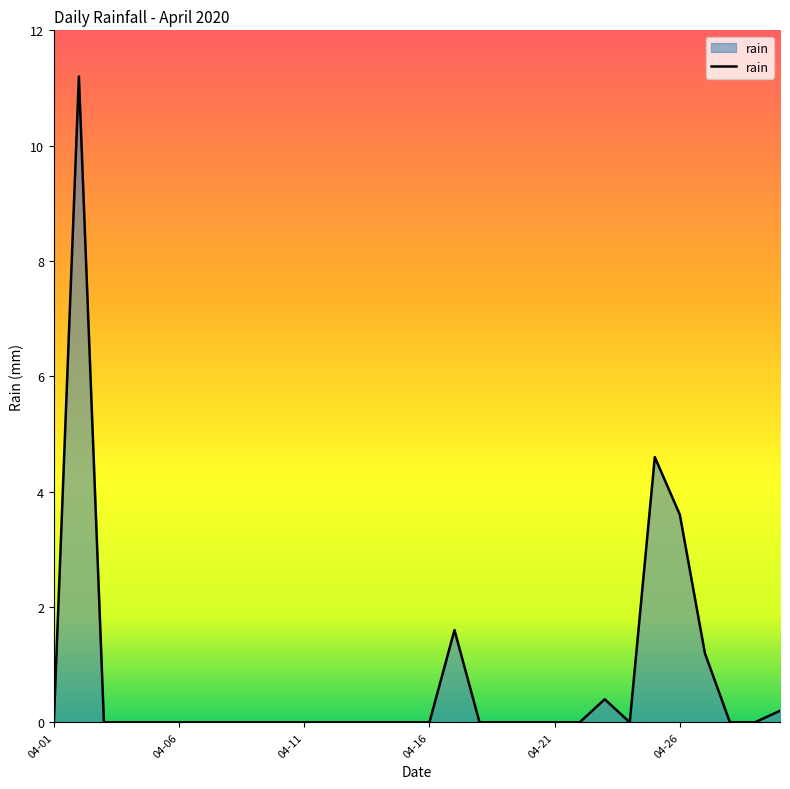

What is the difference between the maximum and minimum values?

11.2